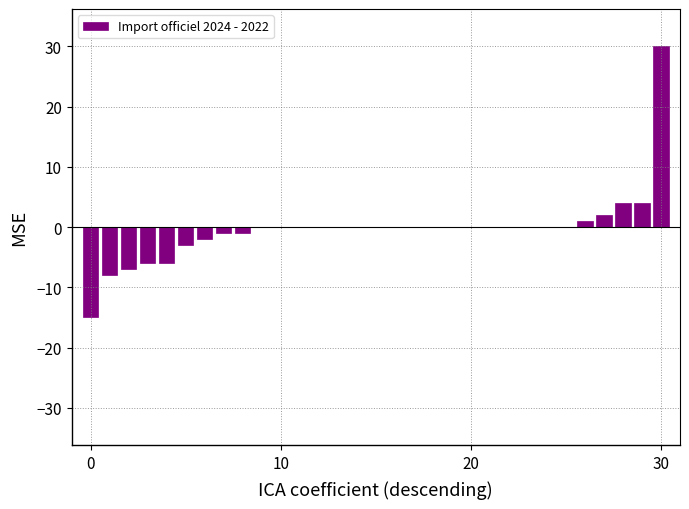

How many categories are shown in the chart?

31